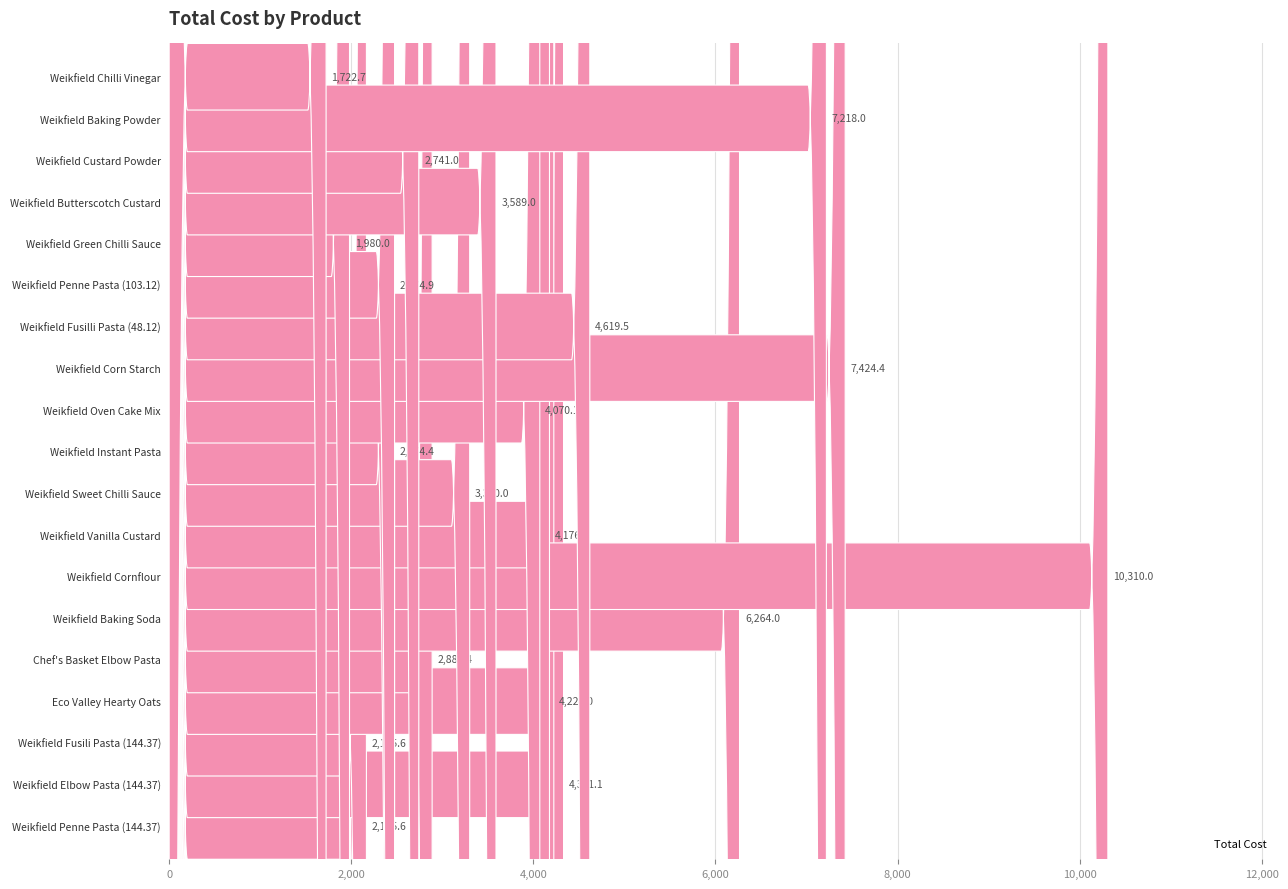

The value at Weikfield Fusilli Pasta (48.12) is 4619.5. True or false?

True